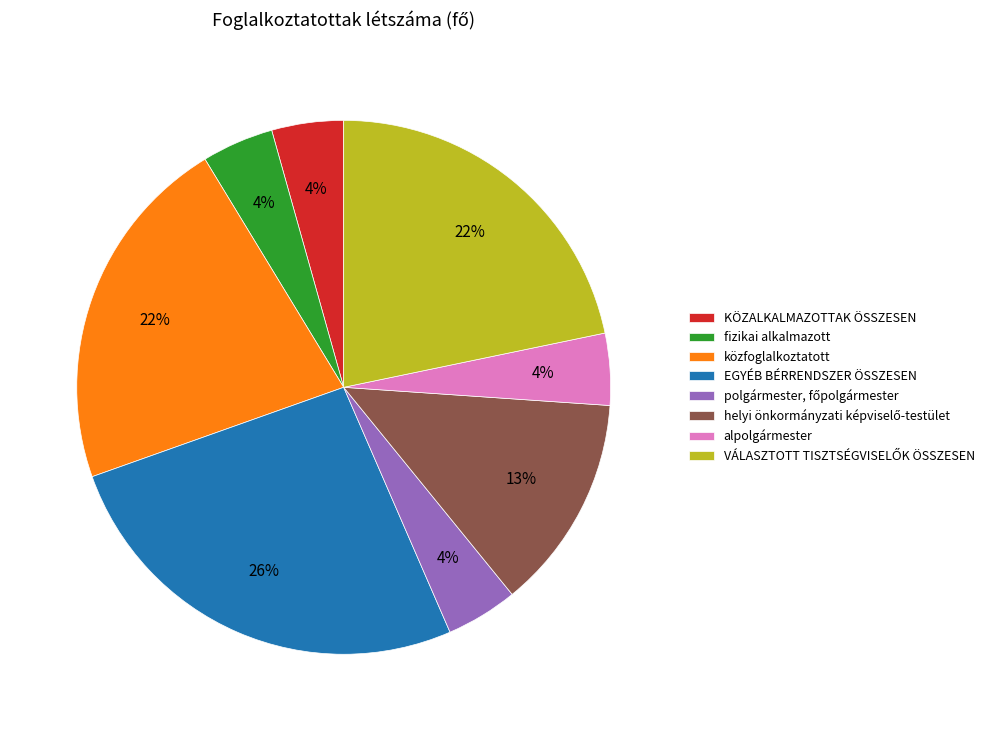

To the nearest percent, what is the difference between the largest and smallest slice percentages?

22%